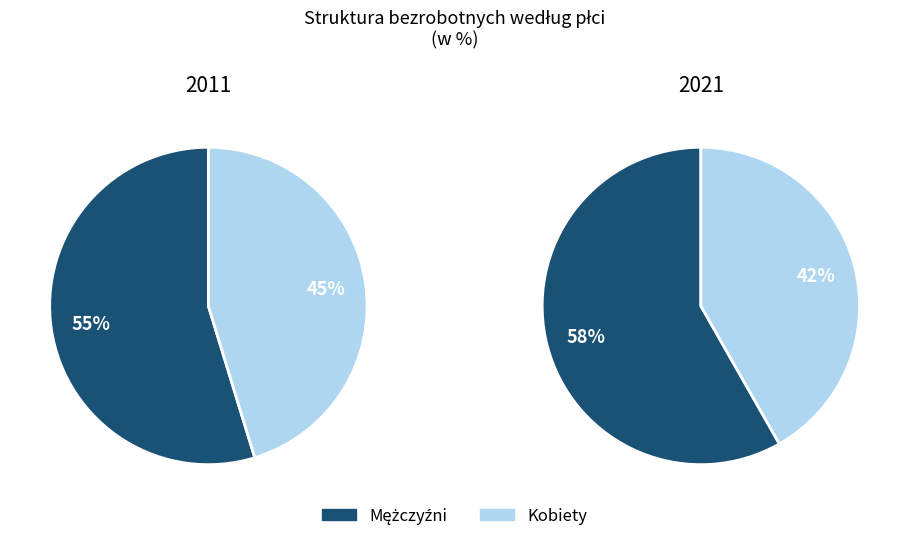

Combined, what portion of the pie is Mężczyźni and Kobiety?

100.0%